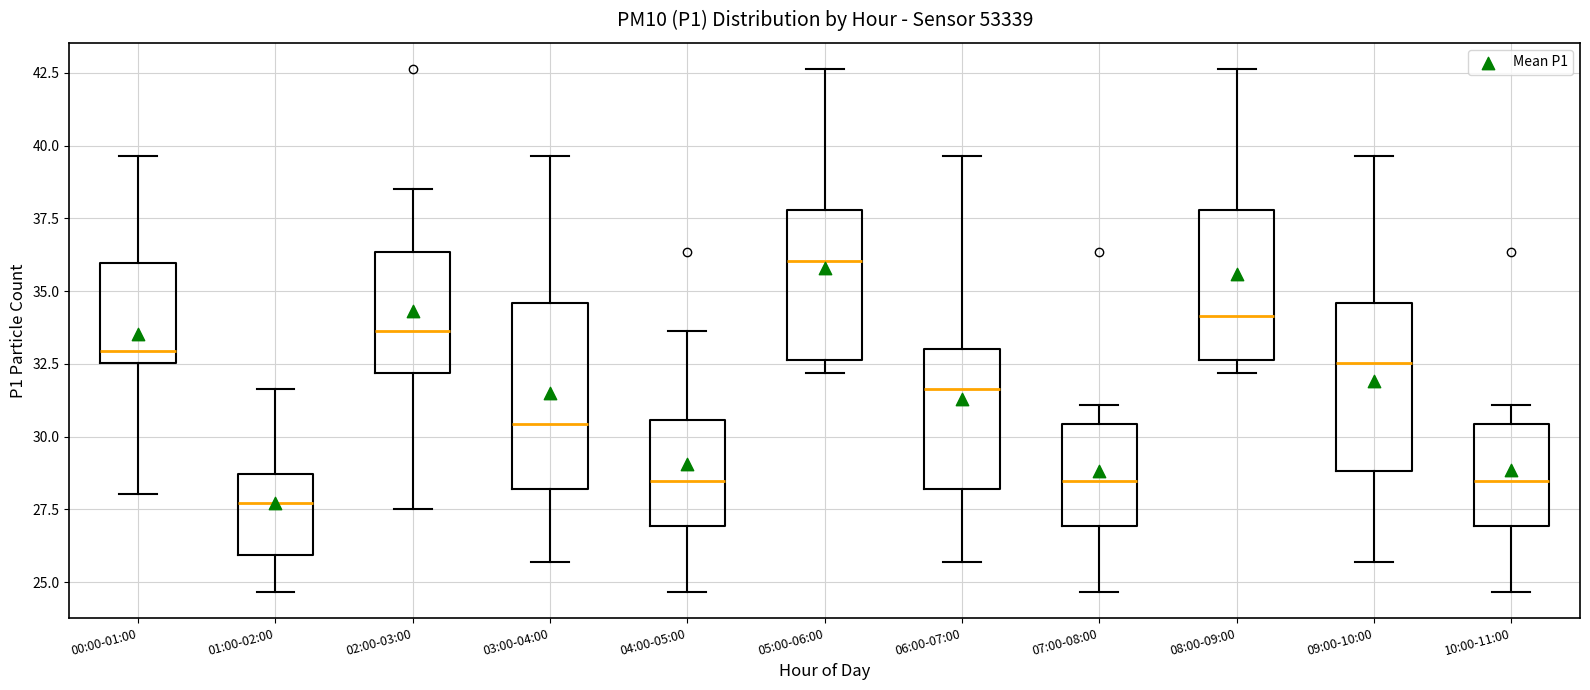

Which box is the tallest, from its lower edge to its upper edge?

03:00-04:00